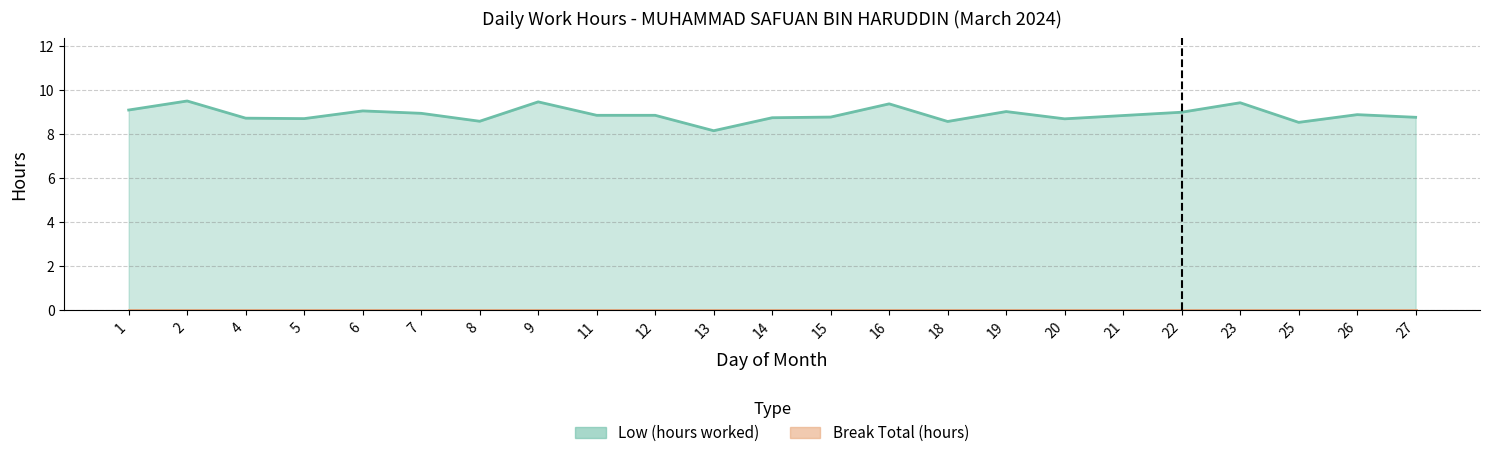

True or false: the data has more than 0 interior local peaks.

True